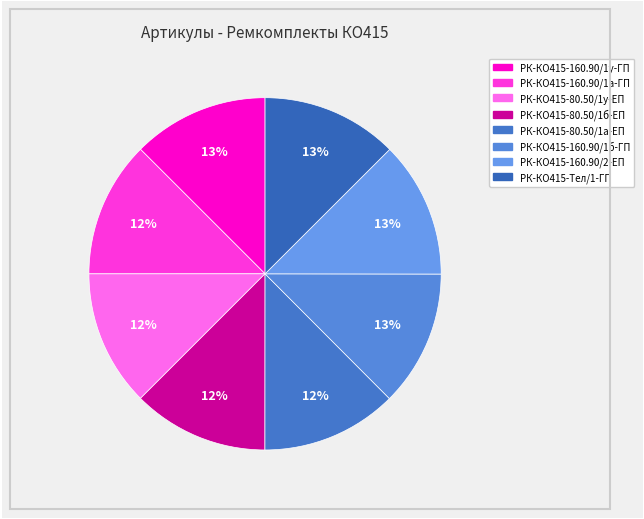

Rank the categories by value from lowest to highest.

РК-КО415-80.50/1а-ЕП, РК-КО415-80.50/1б-ЕП, РК-КО415-80.50/1у-ЕП, РК-КО415-160.90/1а-ГП, РК-КО415-160.90/1б-ГП, РК-КО415-160.90/1у-ГП, РК-КО415-160.90/2-ЕП, РК-КО415-Тел/1-ГП